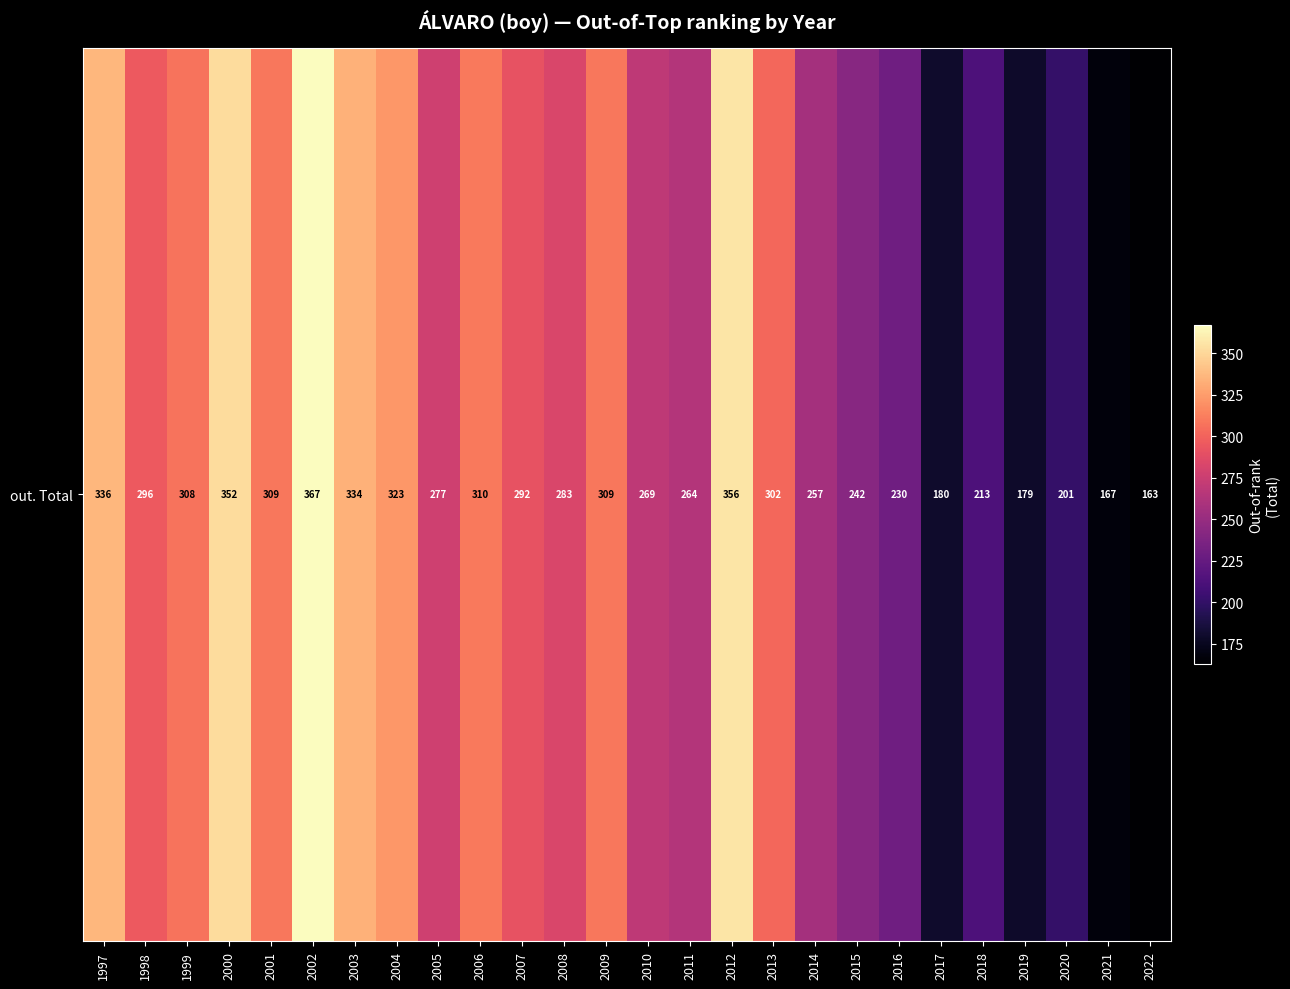

Where is the data nearest to the value 265?

2011